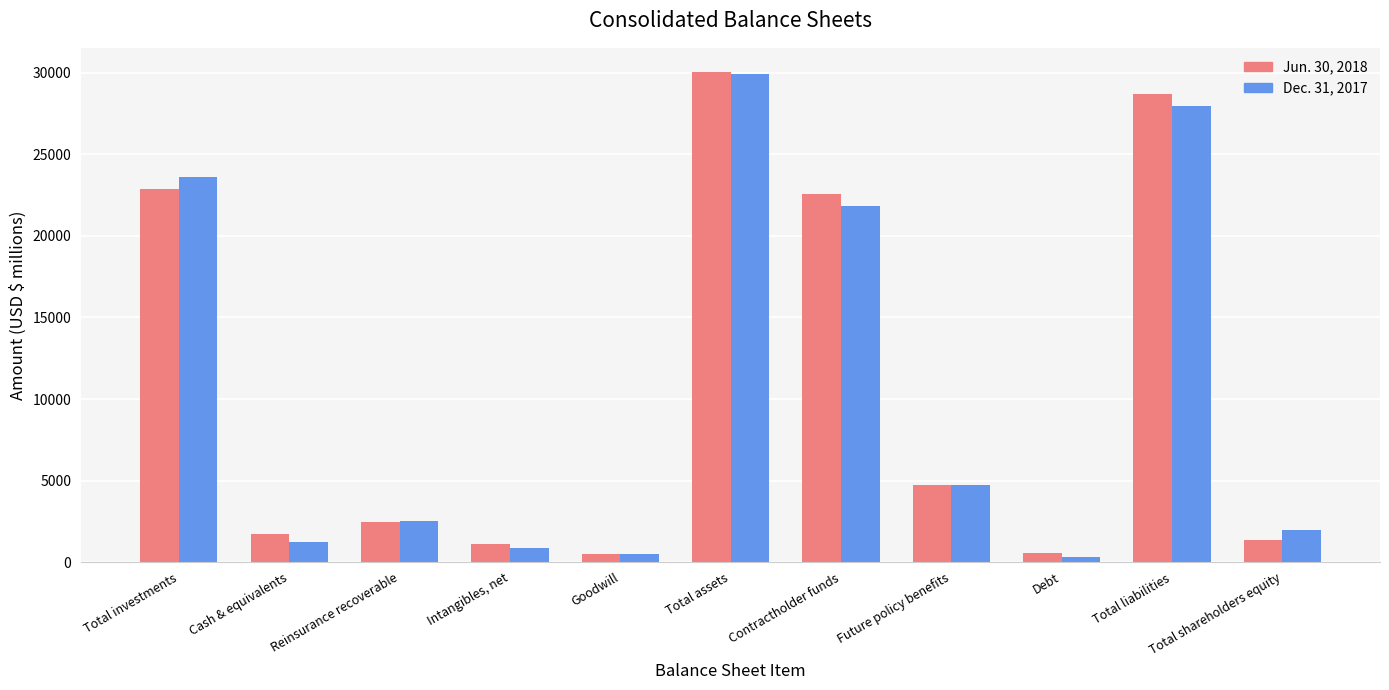

List the series in order of their overall mean, highest first.

Jun. 30, 2018, Dec. 31, 2017